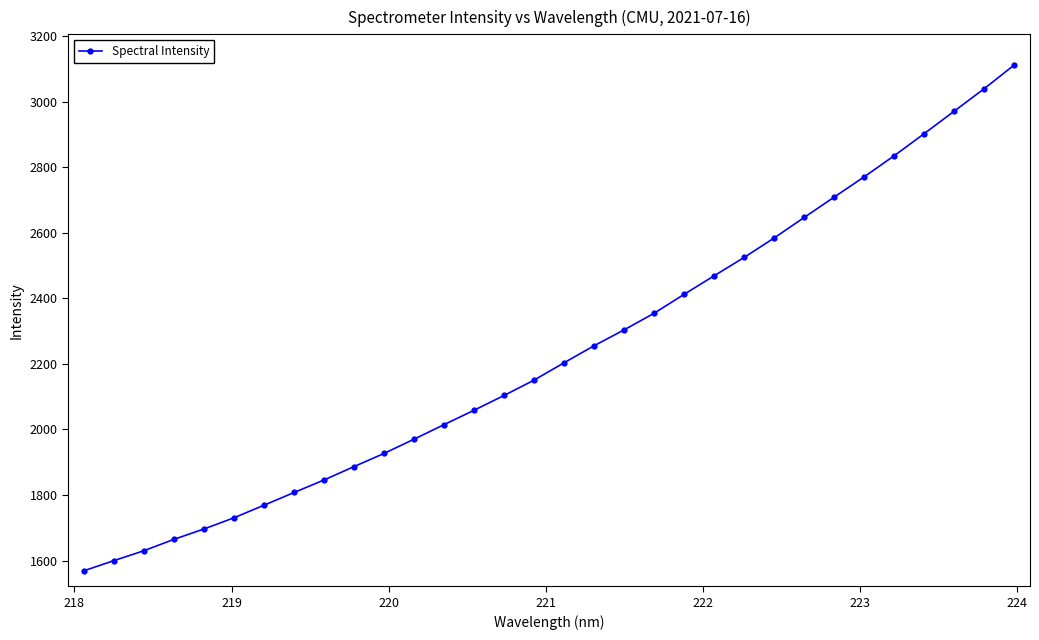

What is the smallest value displayed?

1568.6